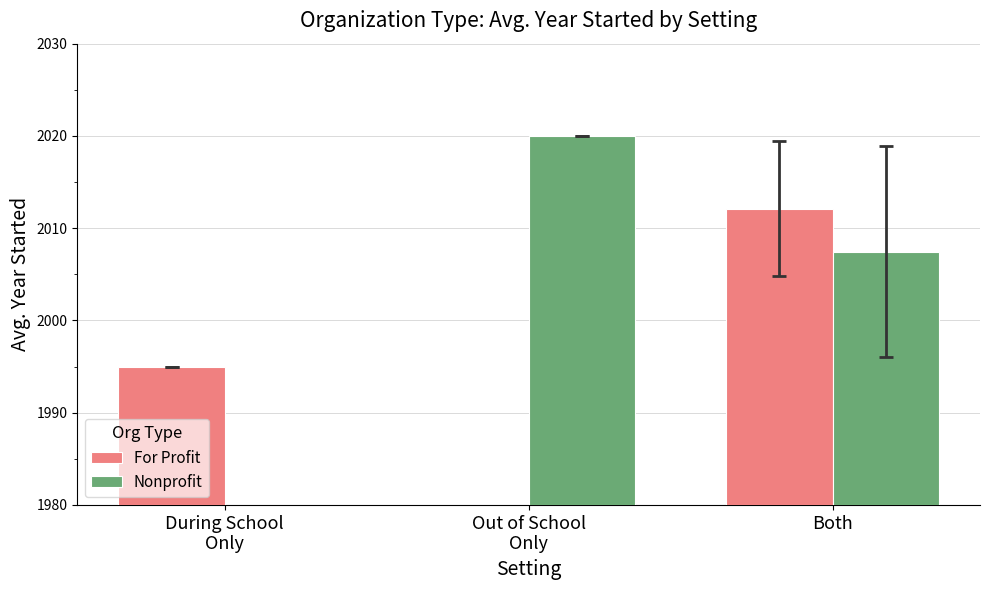

What is the difference between the highest and lowest values at During School
Only?

1995.0